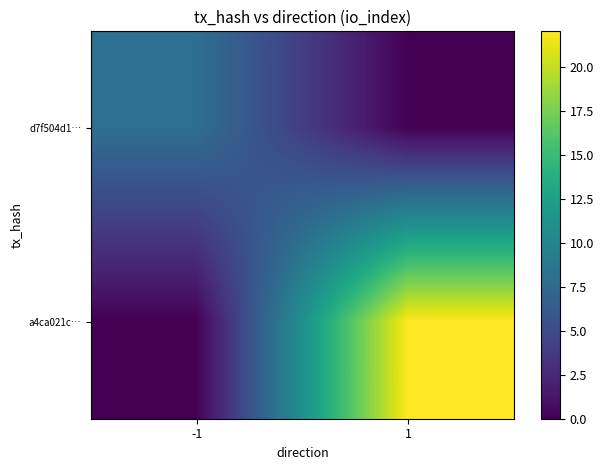

What is the spread (max minus min) of values at 1?

22